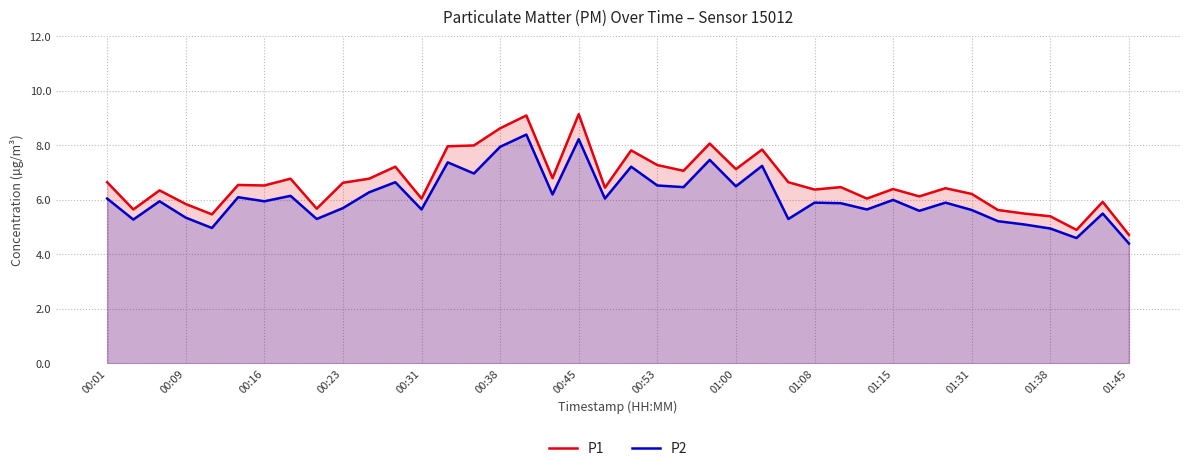

The P1 series shows 8.5 at 00:23. True or false?

False